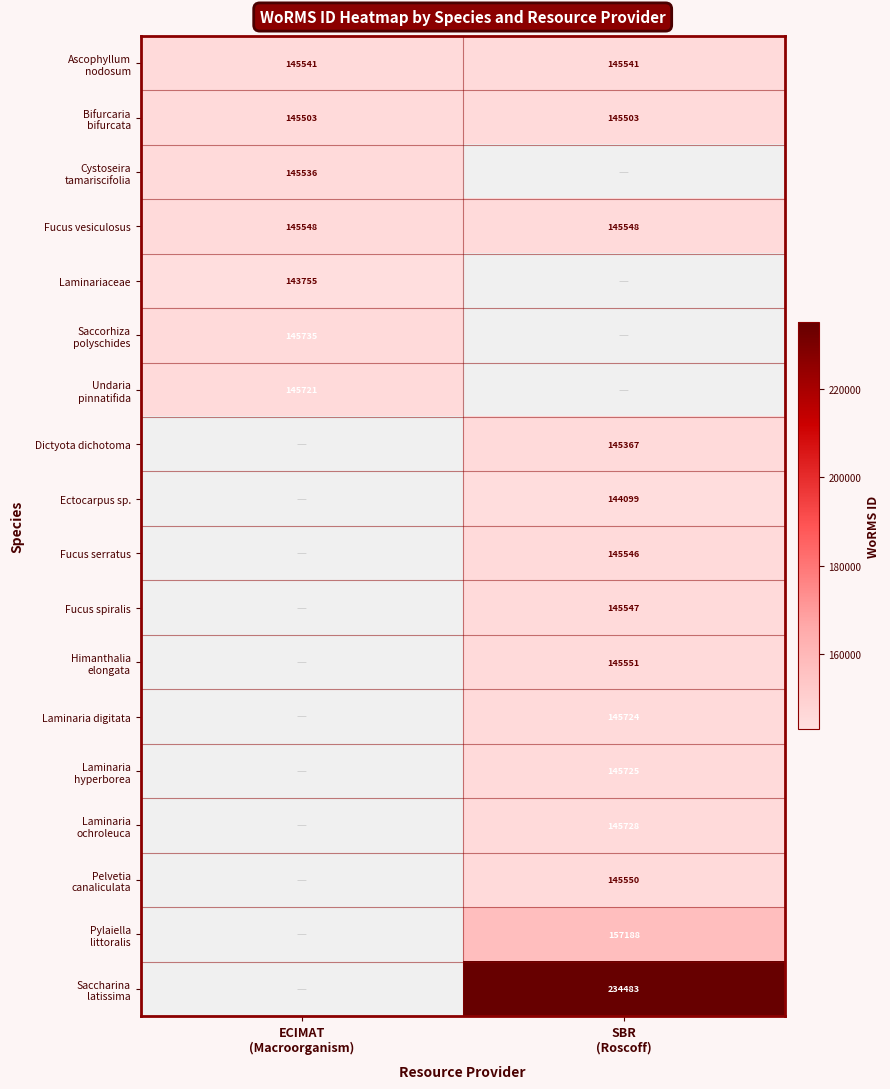

Which series changed the most between ECIMAT (Macroorganism) and SBR (Roscoff)?

Saccharina latissima